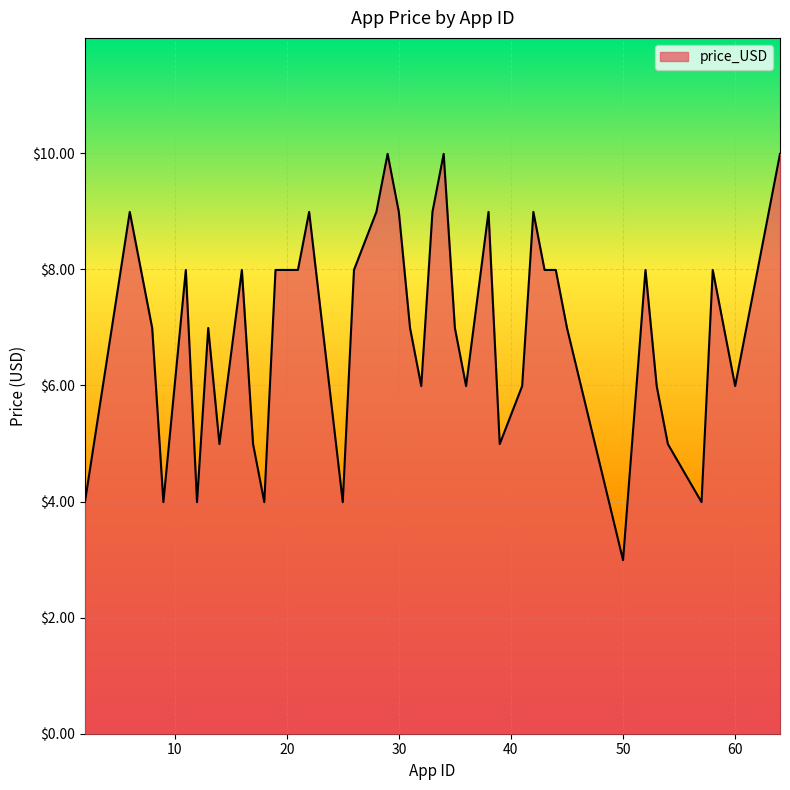

What is the difference between the maximum and minimum values?

7.0